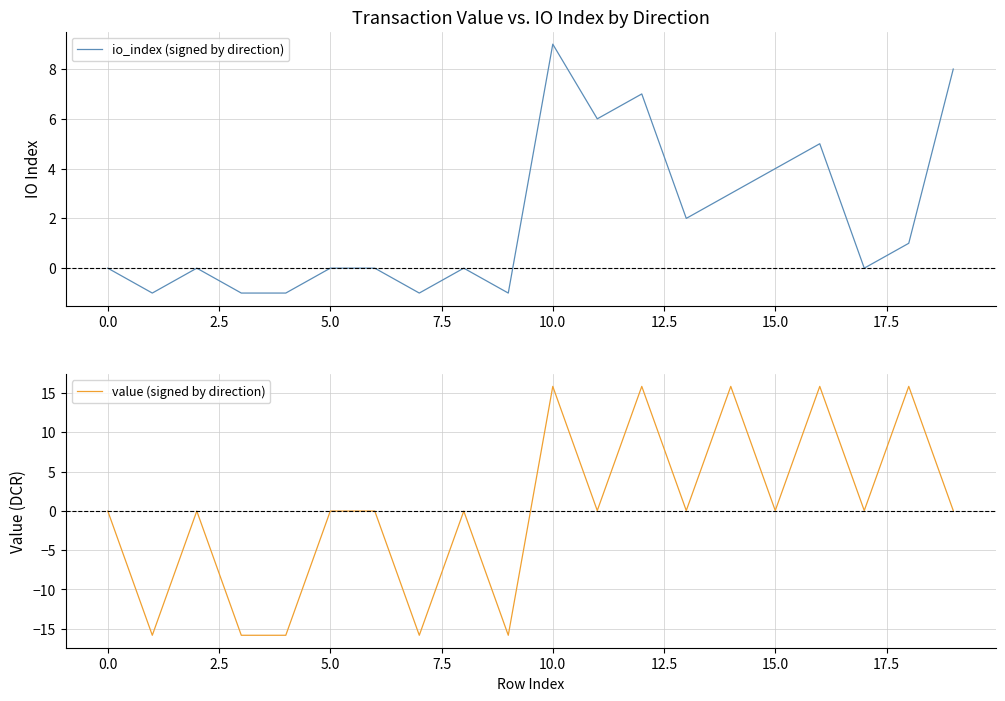

What is the difference between the second highest and second lowest values in the value (signed by direction) series?

31.7